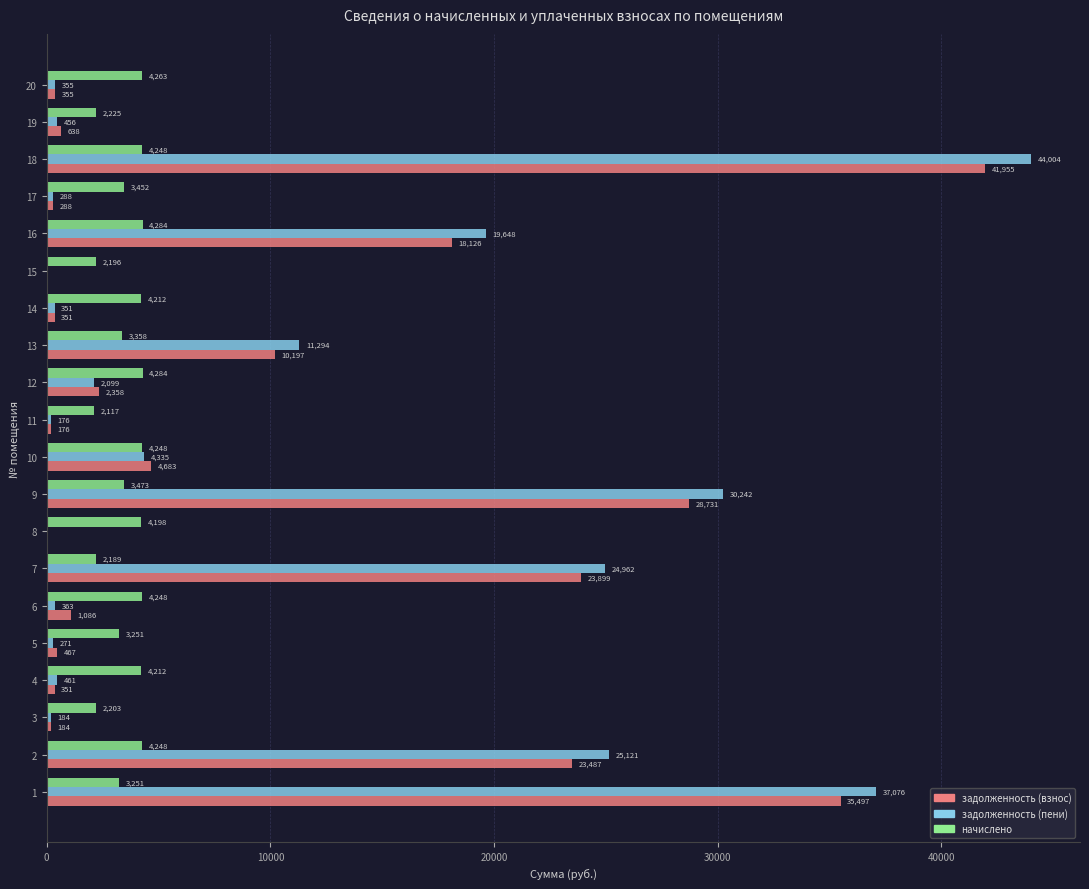

What is the maximum value for начислено?

4284.1